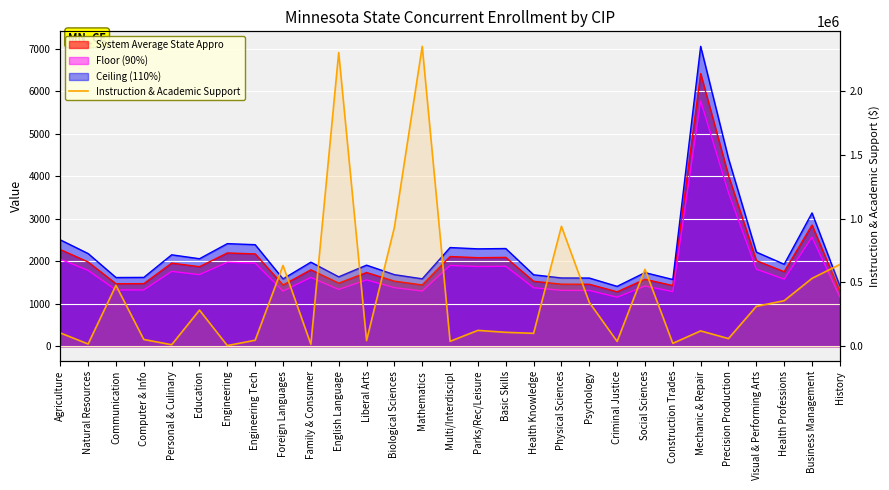

Which label corresponds to the smallest value in the chart?

Engineering